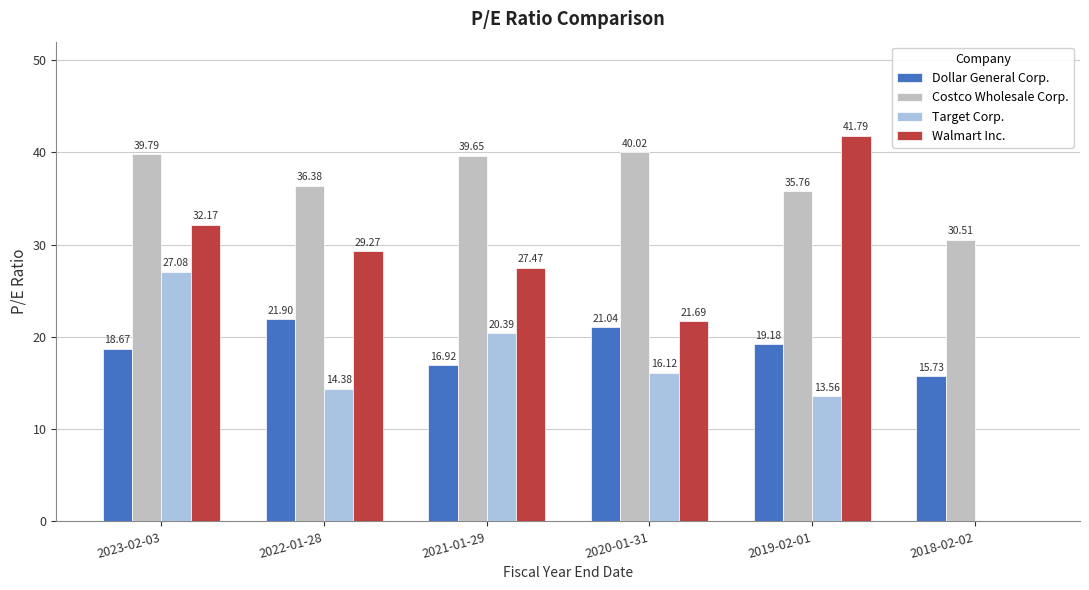

Is the value of Dollar General Corp. at 2020-01-31 greater than the value of Walmart Inc. at 2020-01-31?

No